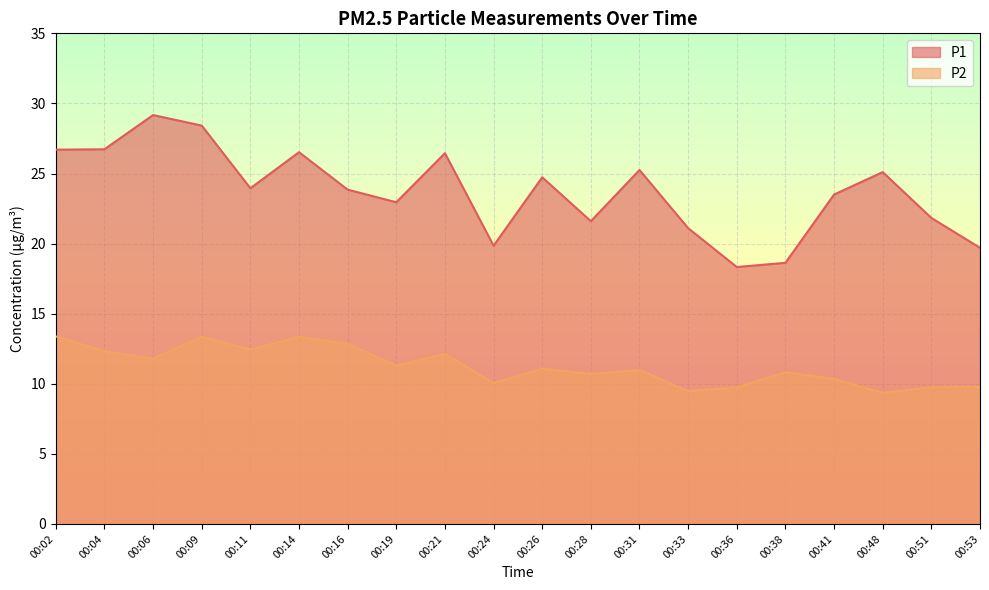

Reading left to right, what are all the values shown in this chart?

P1: 00:02=26.7	00:04=26.7	00:06=29.2	00:09=28.4	00:11=23.9	00:14=26.5	00:16=23.9	00:19=22.9	00:21=26.4	00:24=19.9	00:26=24.7	00:28=21.6	00:31=25.2	00:33=21.1	00:36=18.3	00:38=18.6	00:41=23.5	00:48=25.1	00:51=21.8	00:53=19.7
P2: 00:02=13.4	00:04=12.3	00:06=11.8	00:09=13.3	00:11=12.4	00:14=13.3	00:16=12.8	00:19=11.3	00:21=12.1	00:24=10.1	00:26=11.1	00:28=10.7	00:31=11.0	00:33=9.5	00:36=9.8	00:38=10.8	00:41=10.3	00:48=9.3	00:51=9.8	00:53=9.8